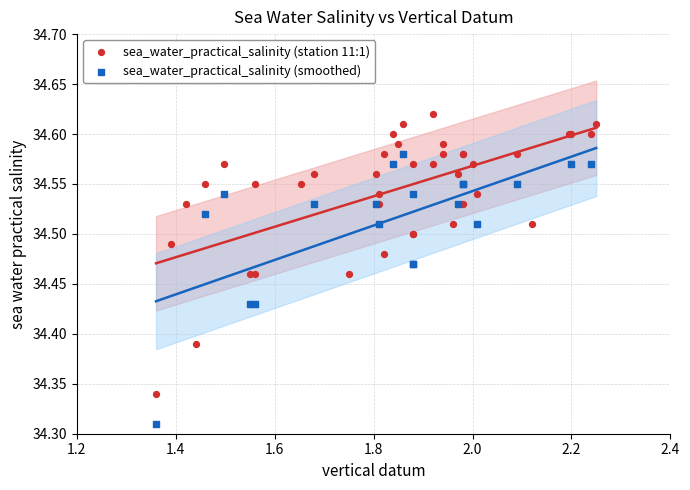

Which series contains the highest Y value?

sea_water_practical_salinity (station 11:1)